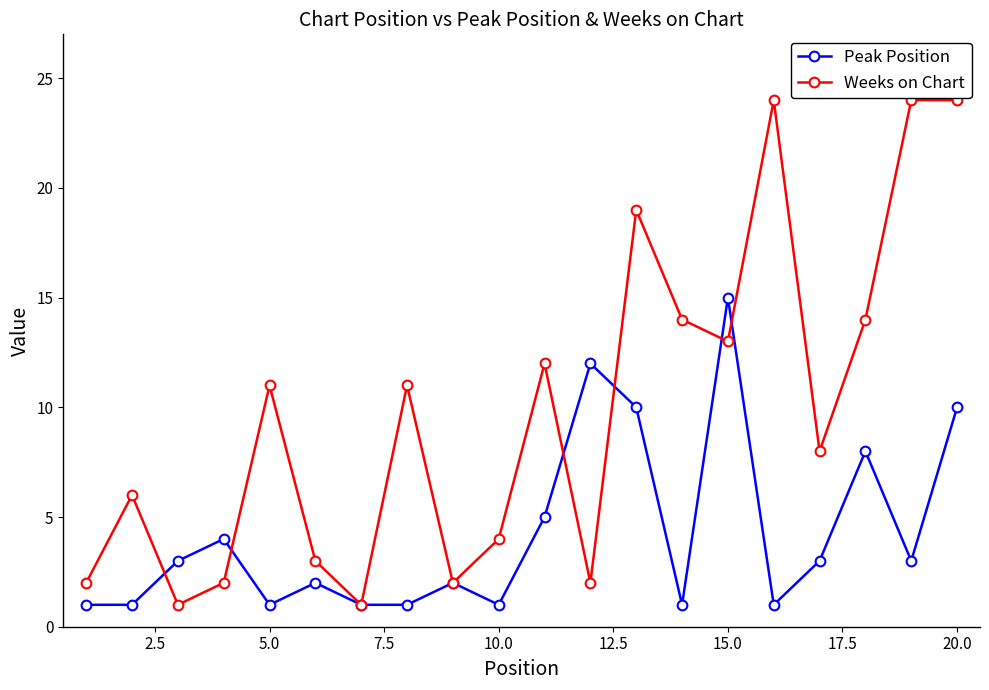

In Weeks on Chart, how many points are lower than both neighbors (excluding endpoints)?

6